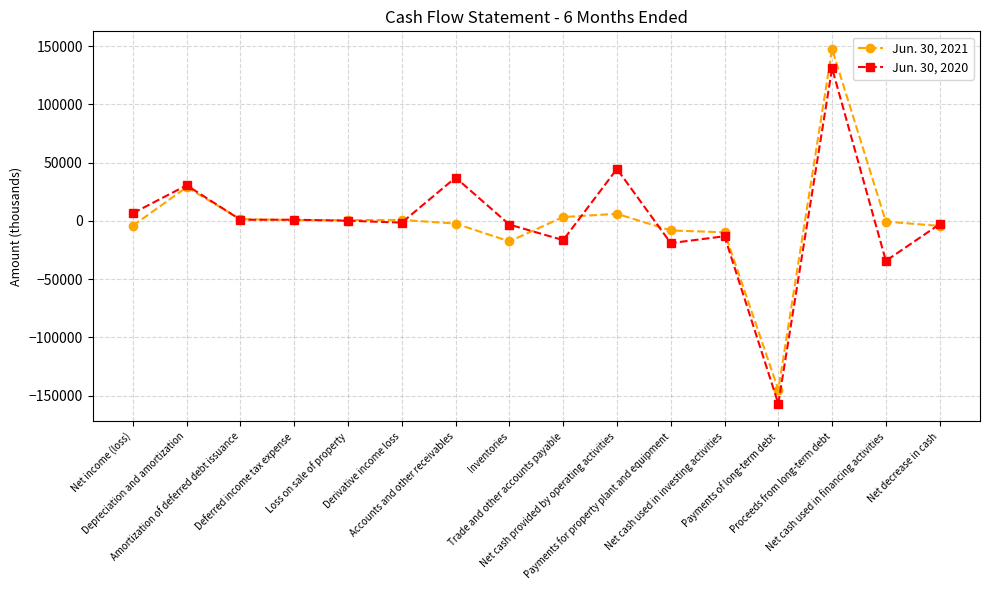

True or false: Jun. 30, 2021 has a value of 218311 at Proceeds from long-term debt.

False